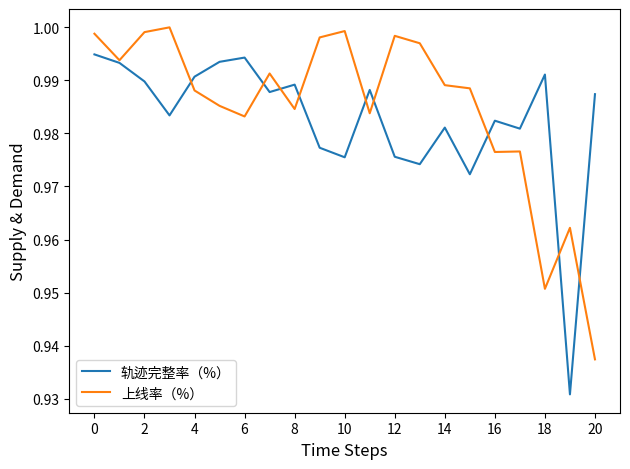

Rank the series by their maximum value, from lowest to highest.

轨迹完整率（%）, 上线率（%）